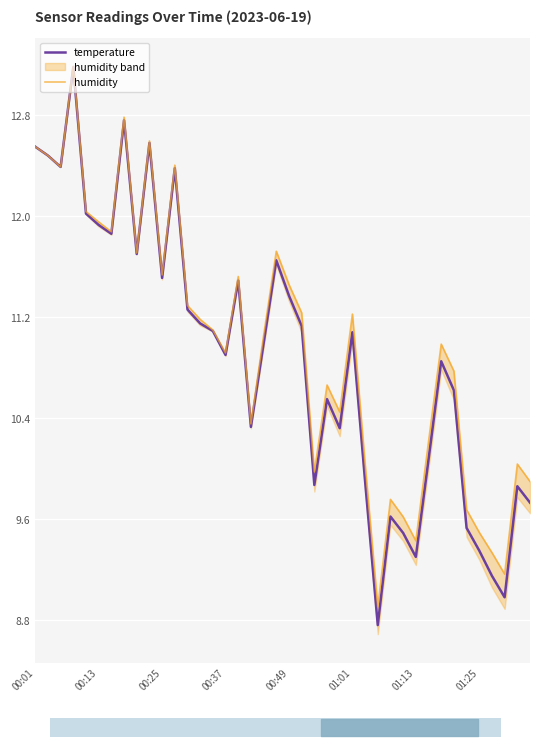

How many values in the temperature series exceed 11?

20